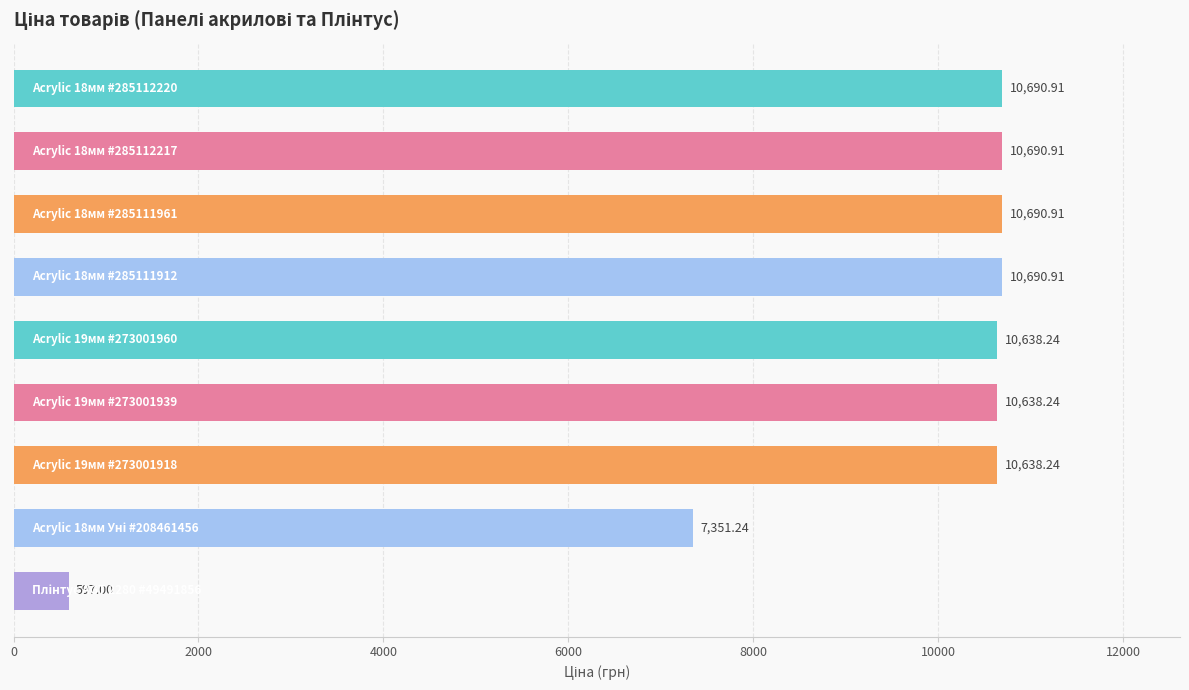

What is the average value?

9180.7